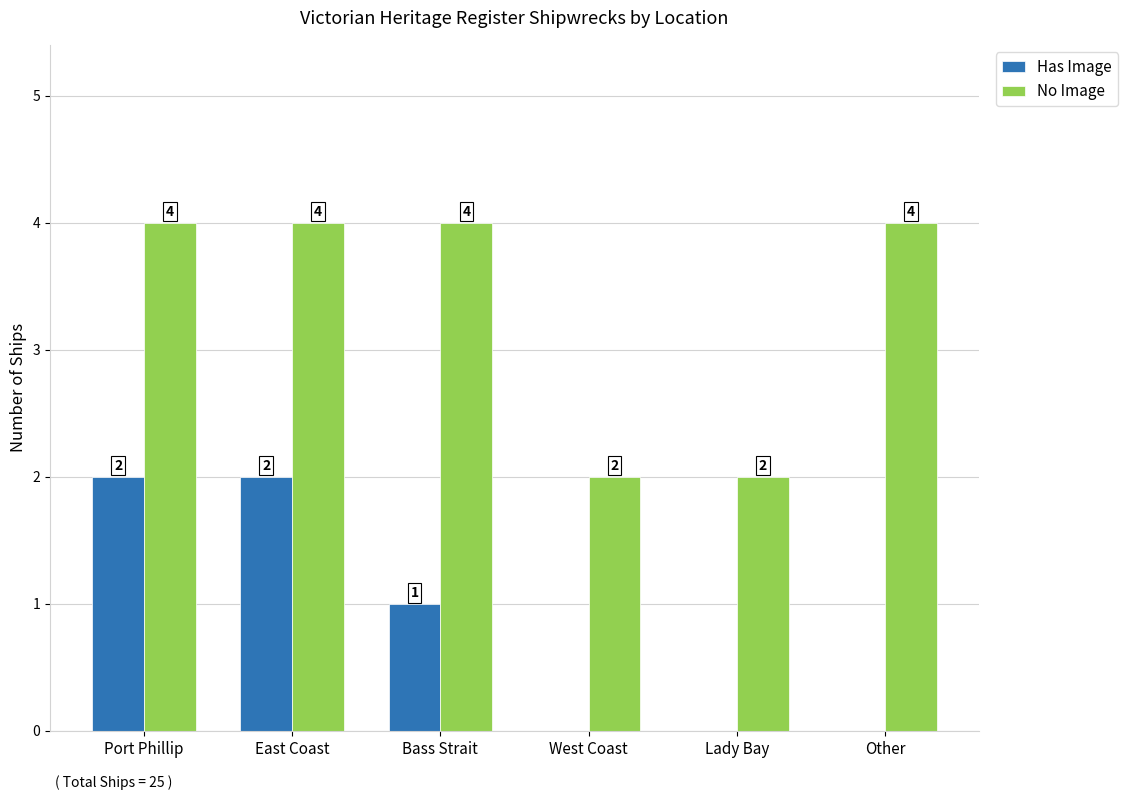

Which series changed the most between Bass Strait and Other?

Has Image